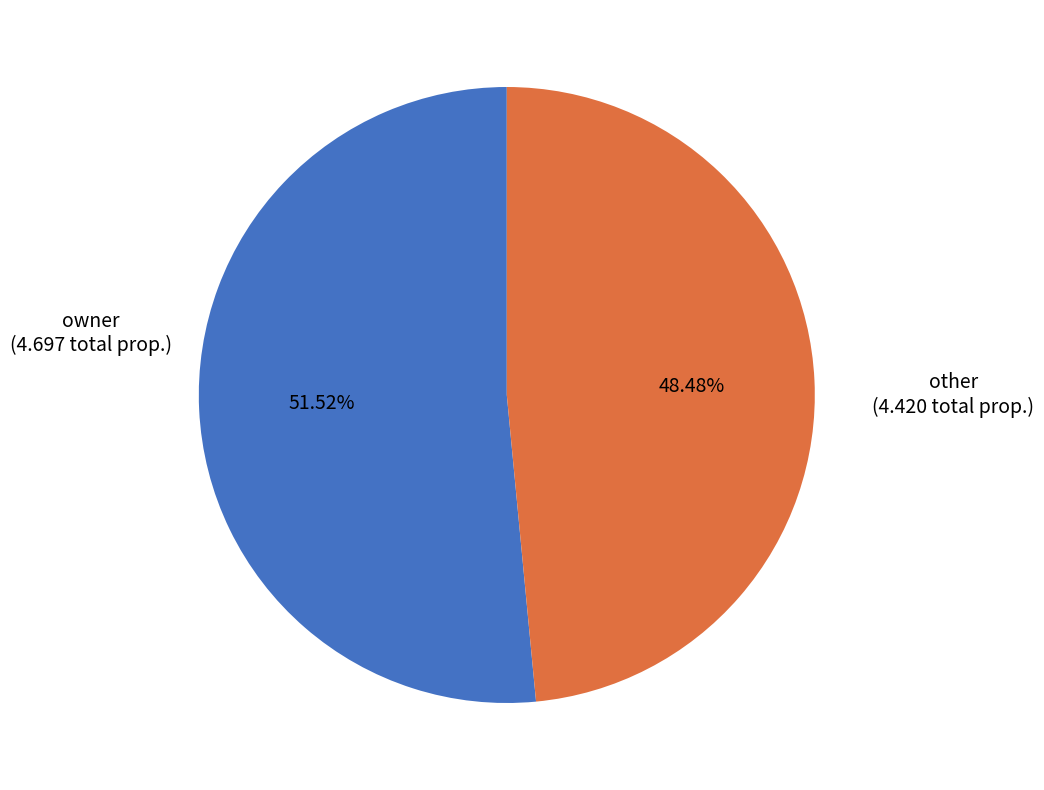

Does any single category account for the majority?

Yes